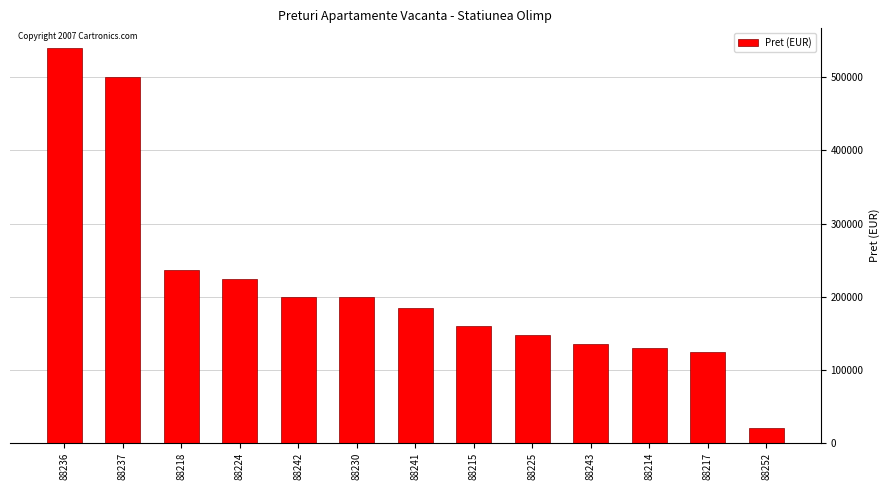

Which category has the lowest value across all series?

88252